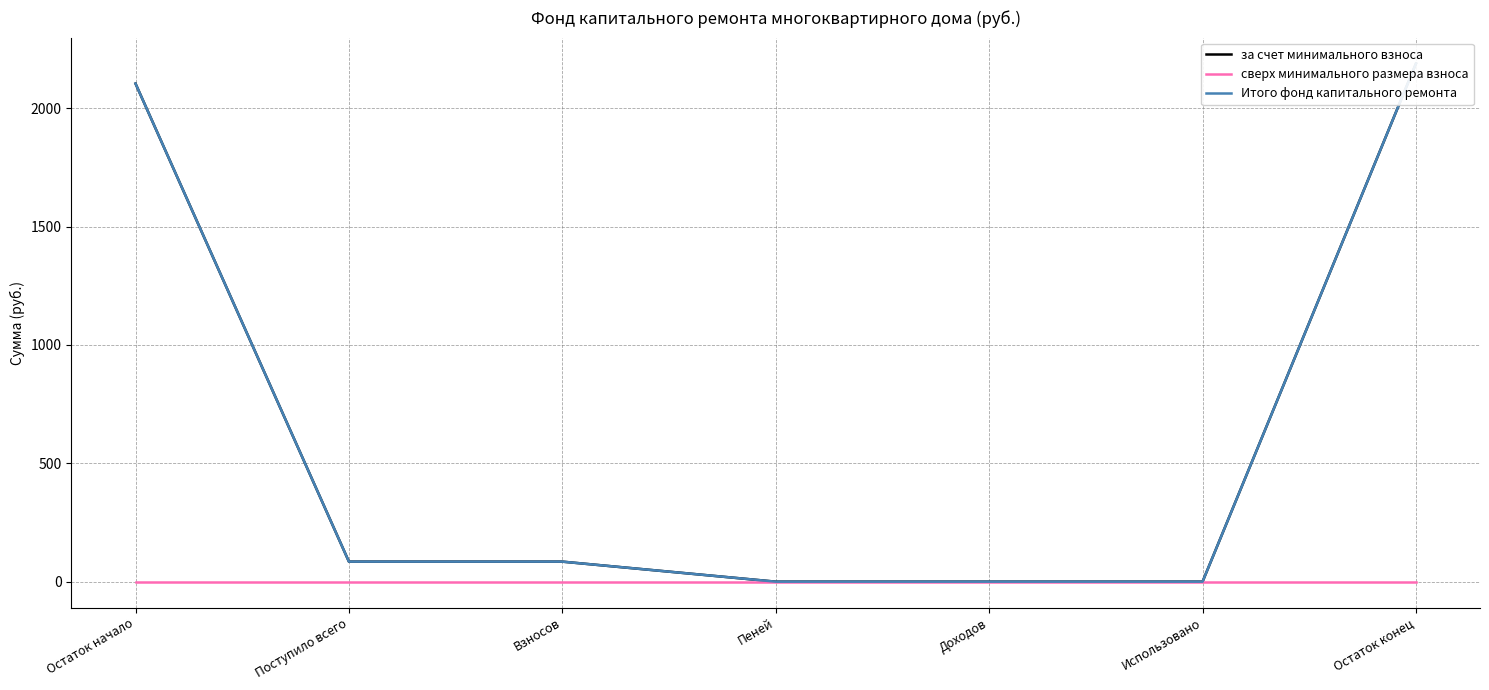

True or false: Итого фонд капитального ремонта and сверх минимального размера взноса cross at least once.

False